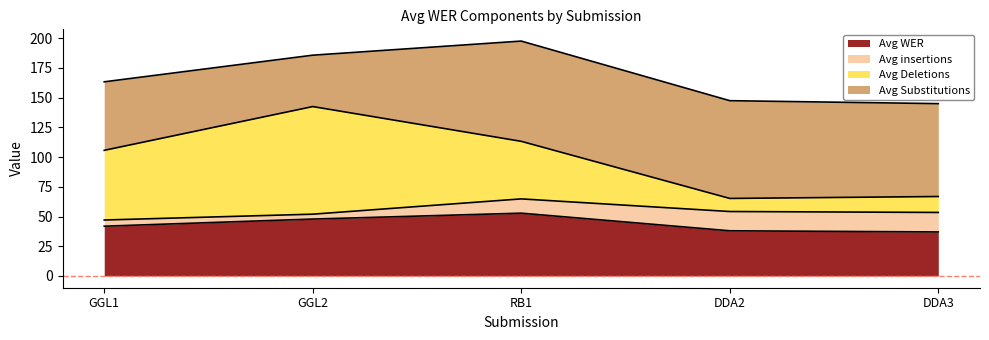

How many data points in Avg WER are less than 41?

2